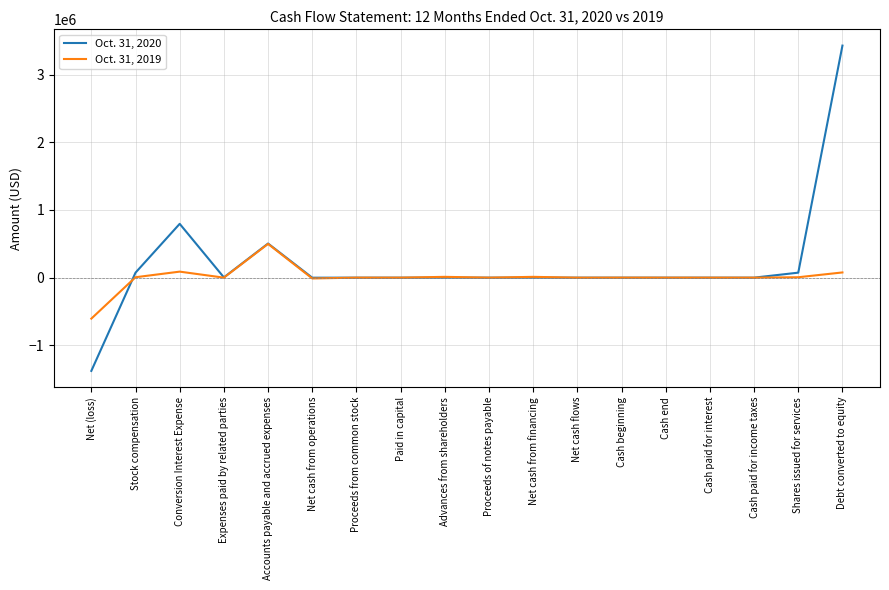

Rank the series at Advances from shareholders from lowest to highest value.

Oct. 31, 2020, Oct. 31, 2019